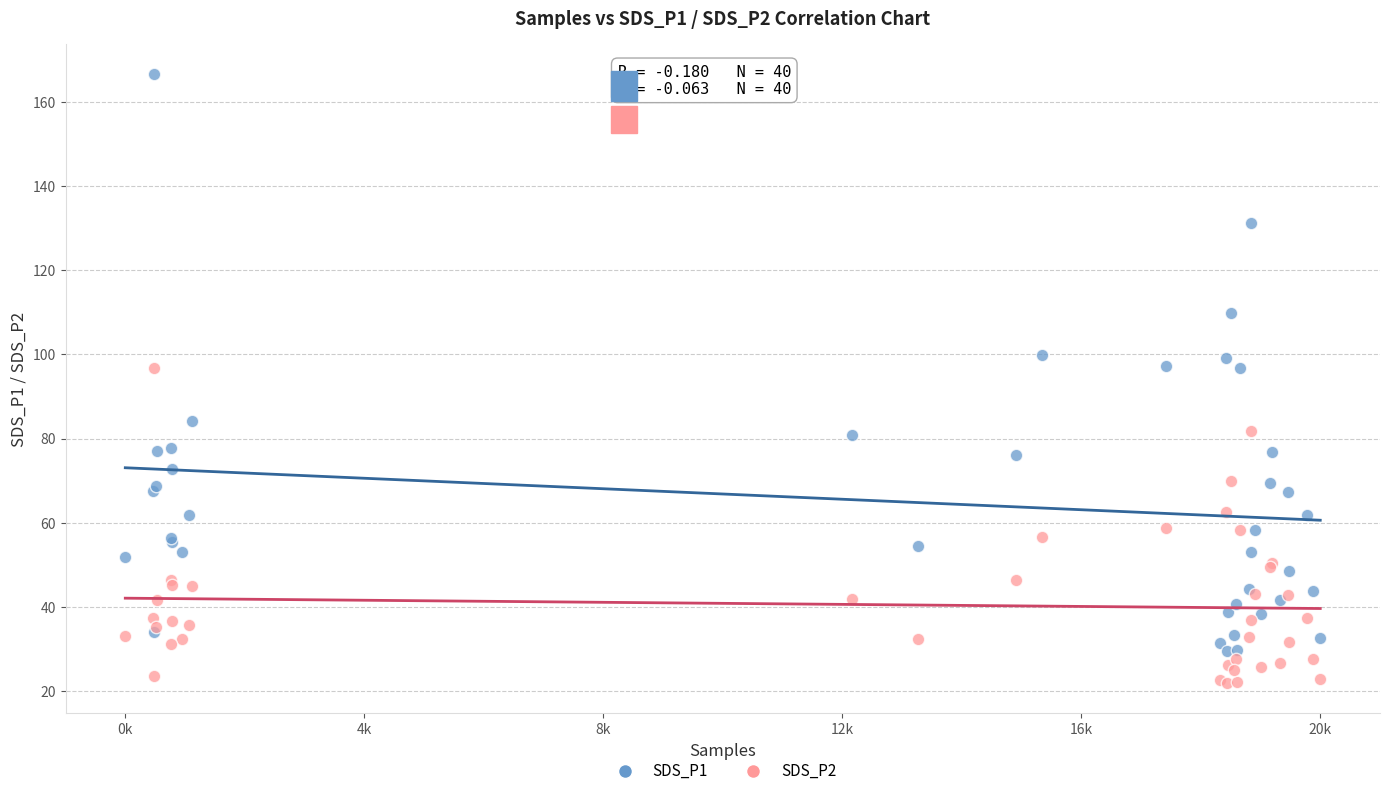

Which series has the largest Y range (max minus min)?

SDS_P1